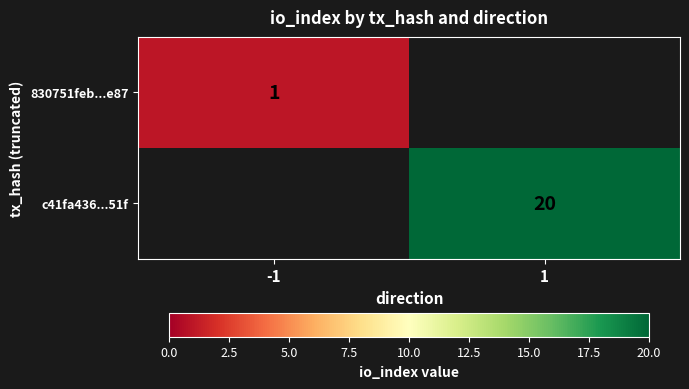

The 830751feb...e87 series shows 1 at -1. True or false?

True